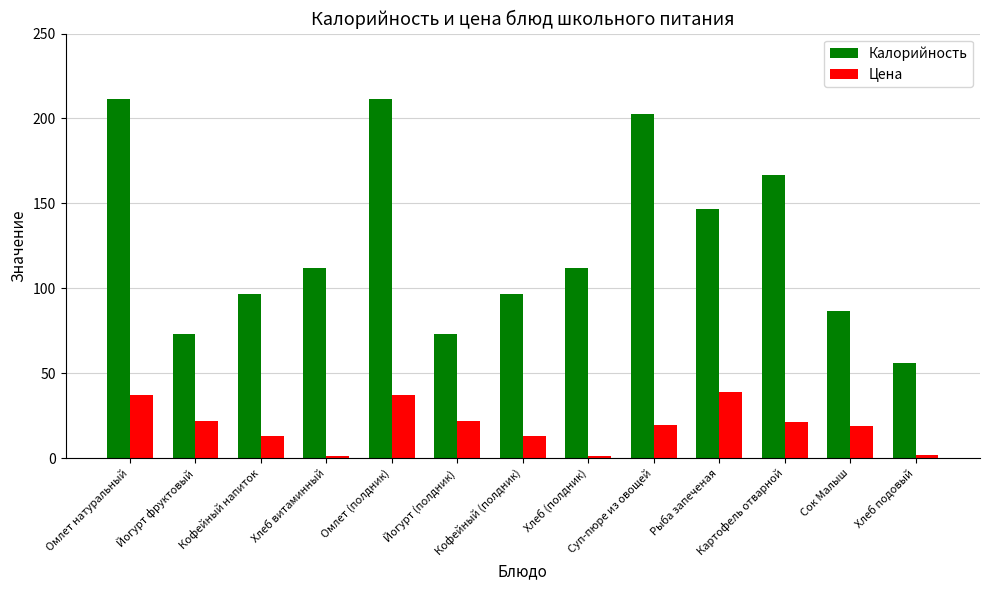

What is the difference between the maximum and minimum values in the Цена series?

37.9